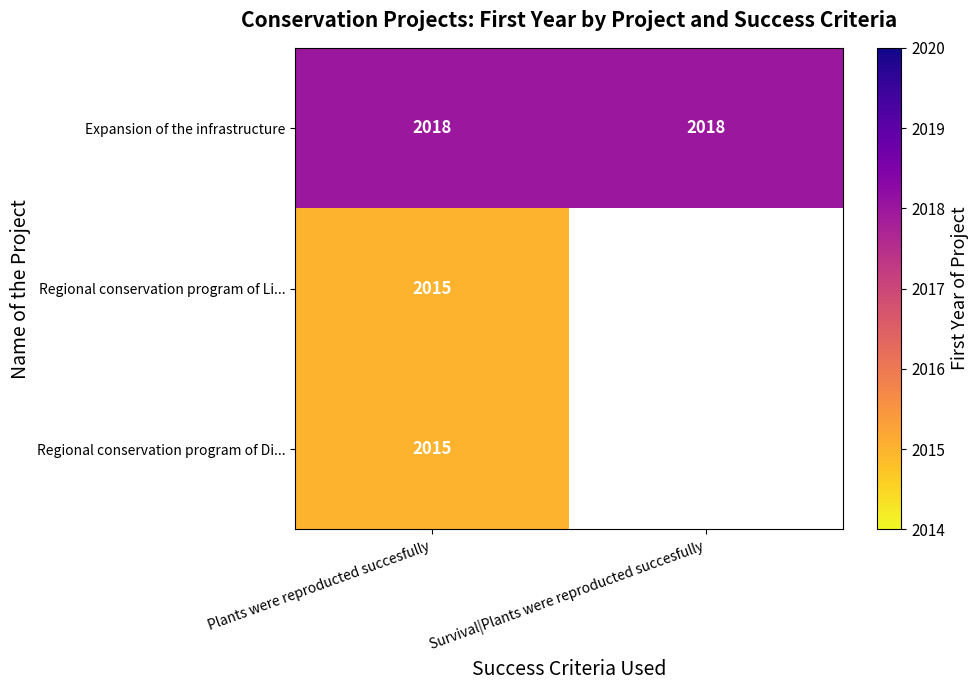

The value of Expansion of the infrastructure at Plants were reproducted succesfully is 3283. True or false?

False